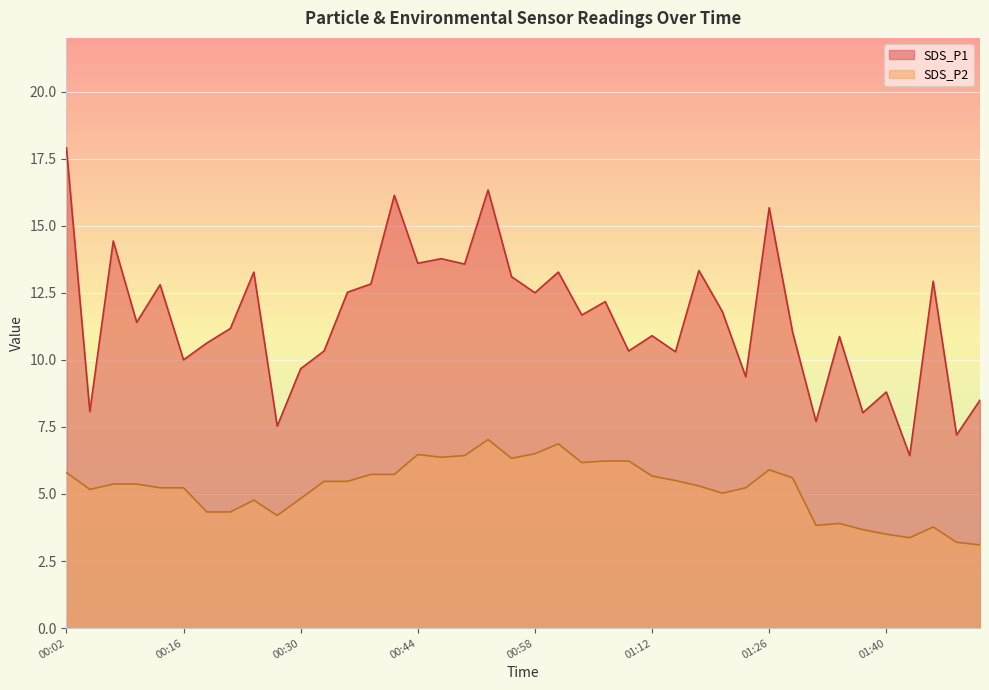

Is the value of SDS_P2 at 00:05 greater than the value of SDS_P1 at 01:32?

No